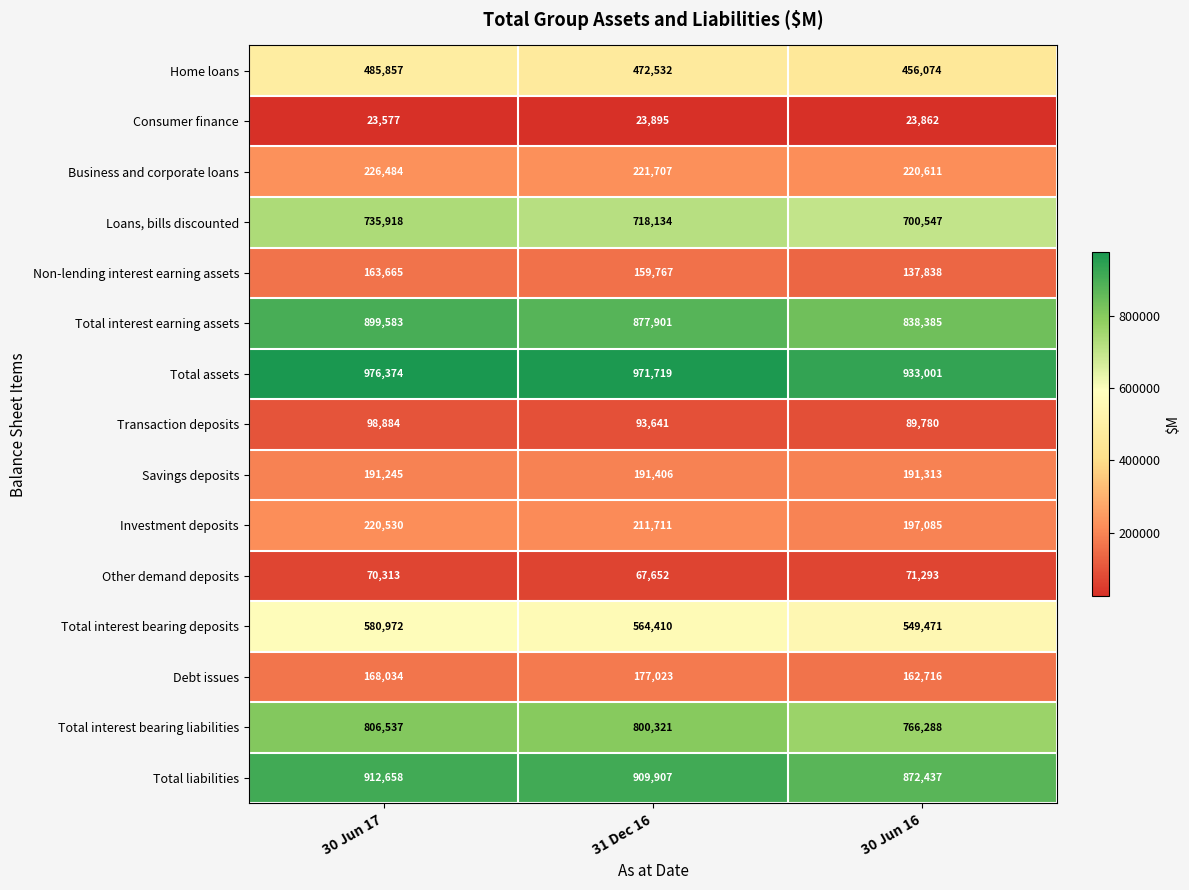

Is it true that Total interest earning assets equals 1549653 at 31 Dec 16?

False